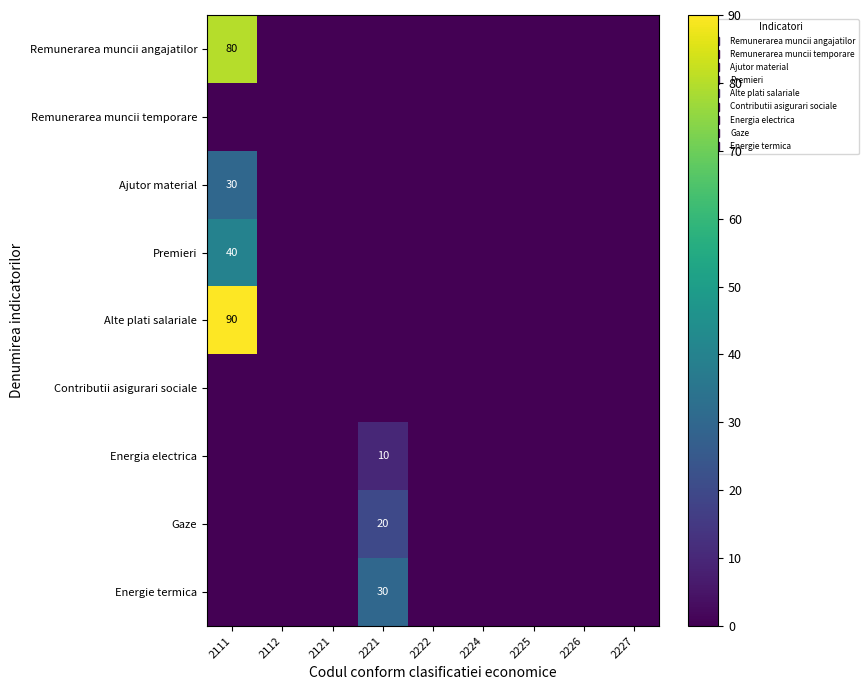

How many values in Energie termica are above zero?

1